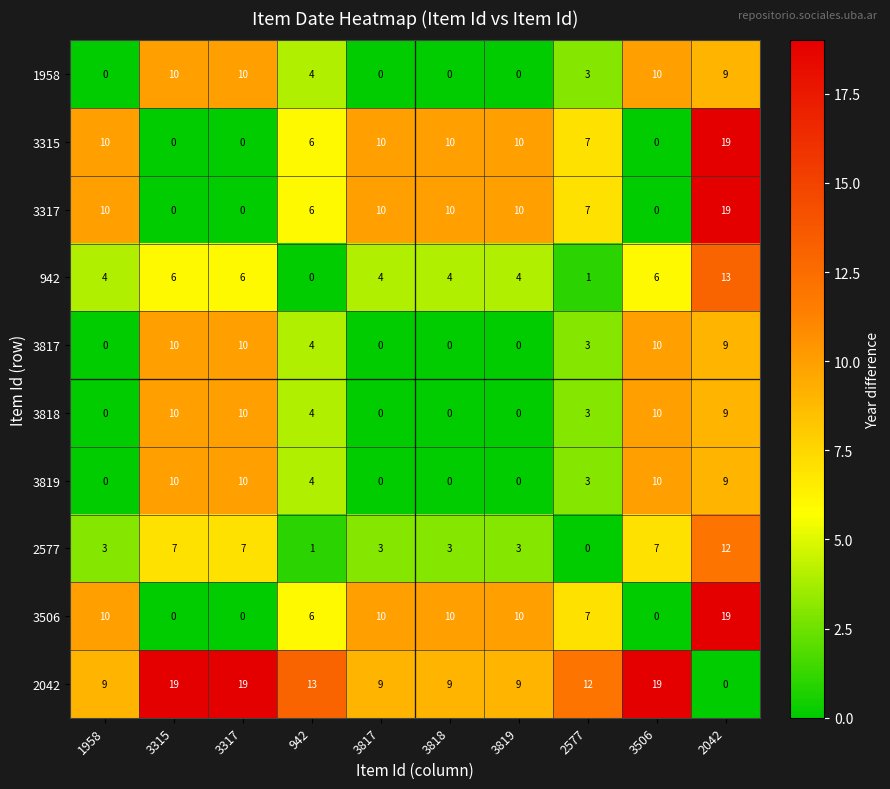

The value of 3317 at 3506 is 0. True or false?

True